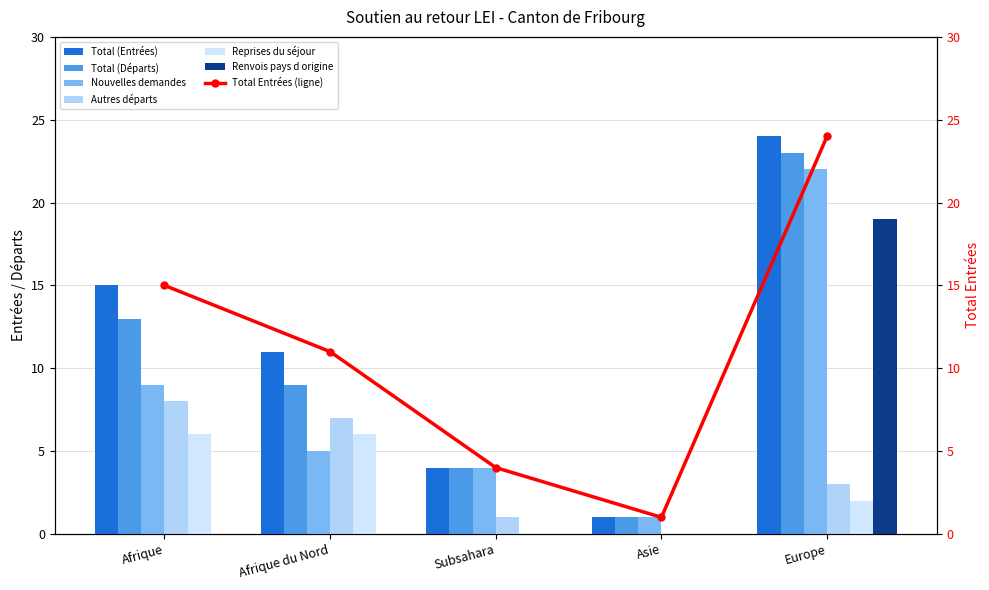

True or false: Renvois pays d origine has a value of -11 at Asie.

False